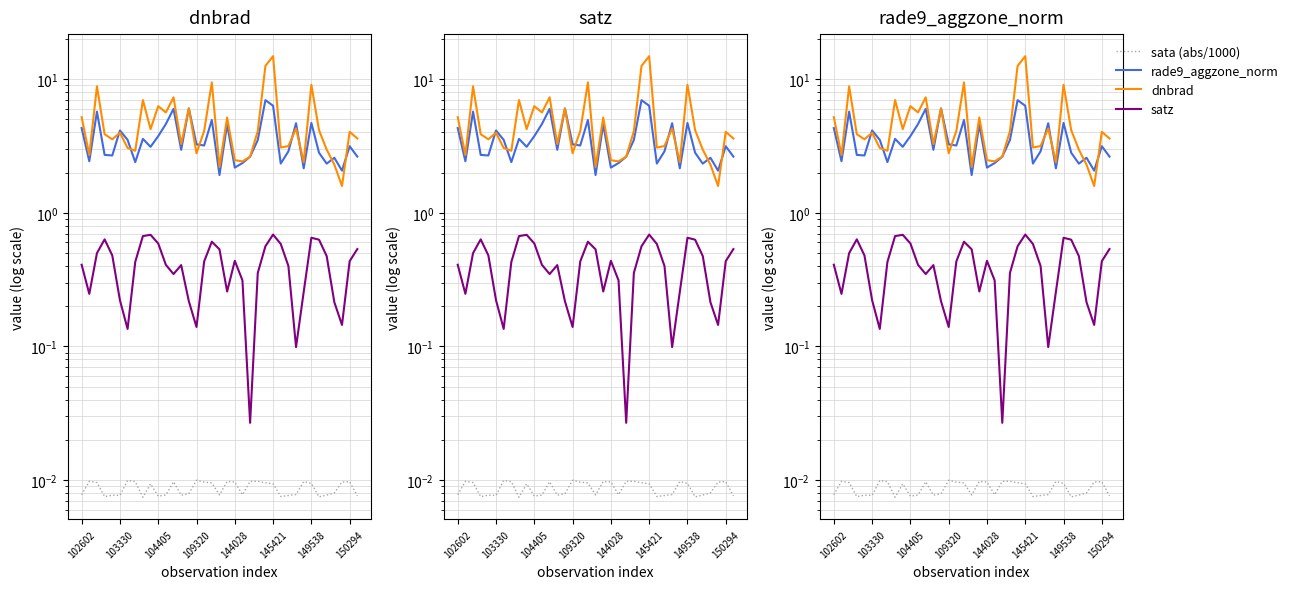

How many data points in dnbrad are above 3?

26